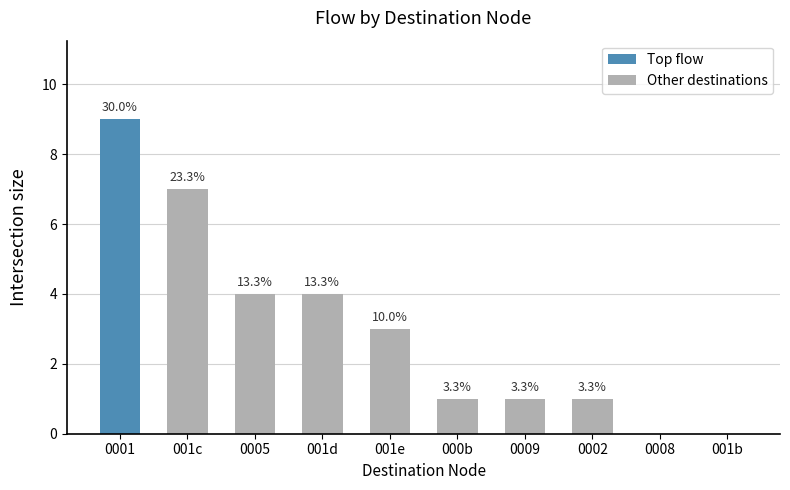

What is the label of the 5th bar from the left?

001e